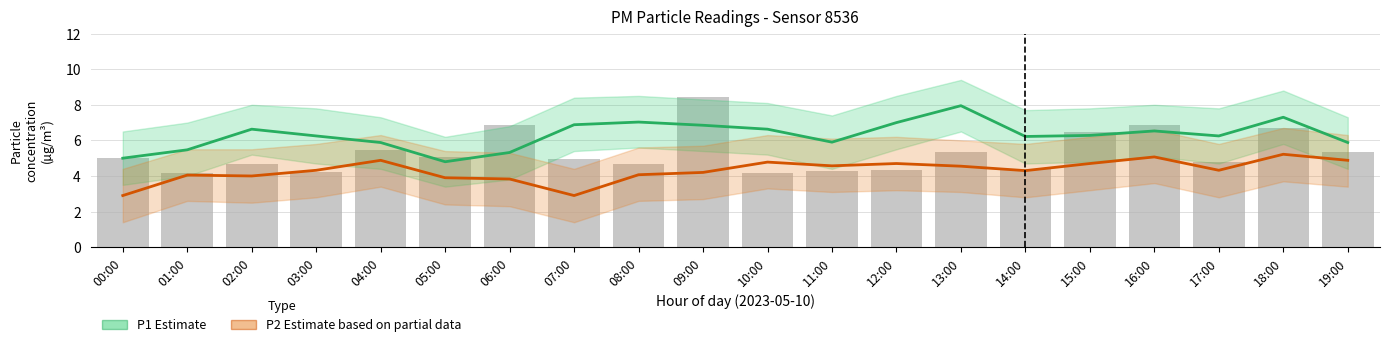

At how many categories does at least one series exceed 3?

20